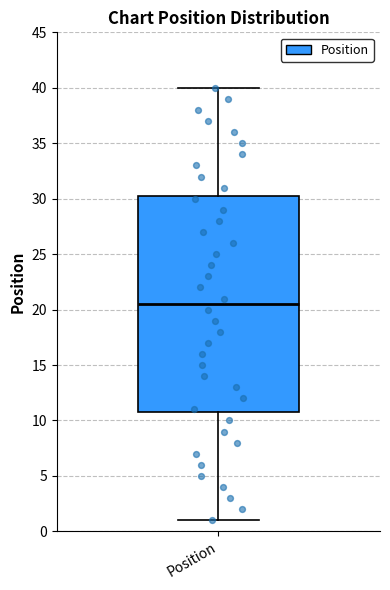

Where does the upper whisker of the box for Position end on the y-axis? The values are not printed on the chart, so give them approximately, as read against the axis.

40.0